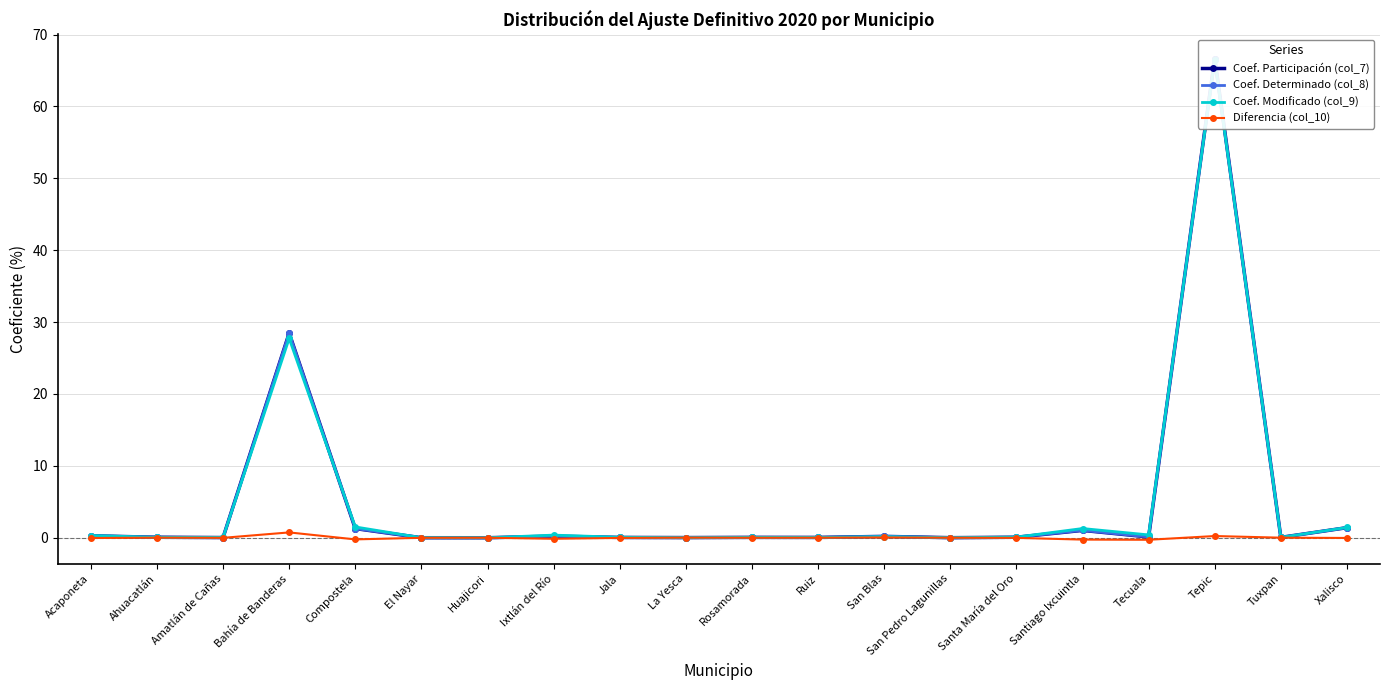

What is the sum of all Coef. Determinado (col_8) values?

100.0